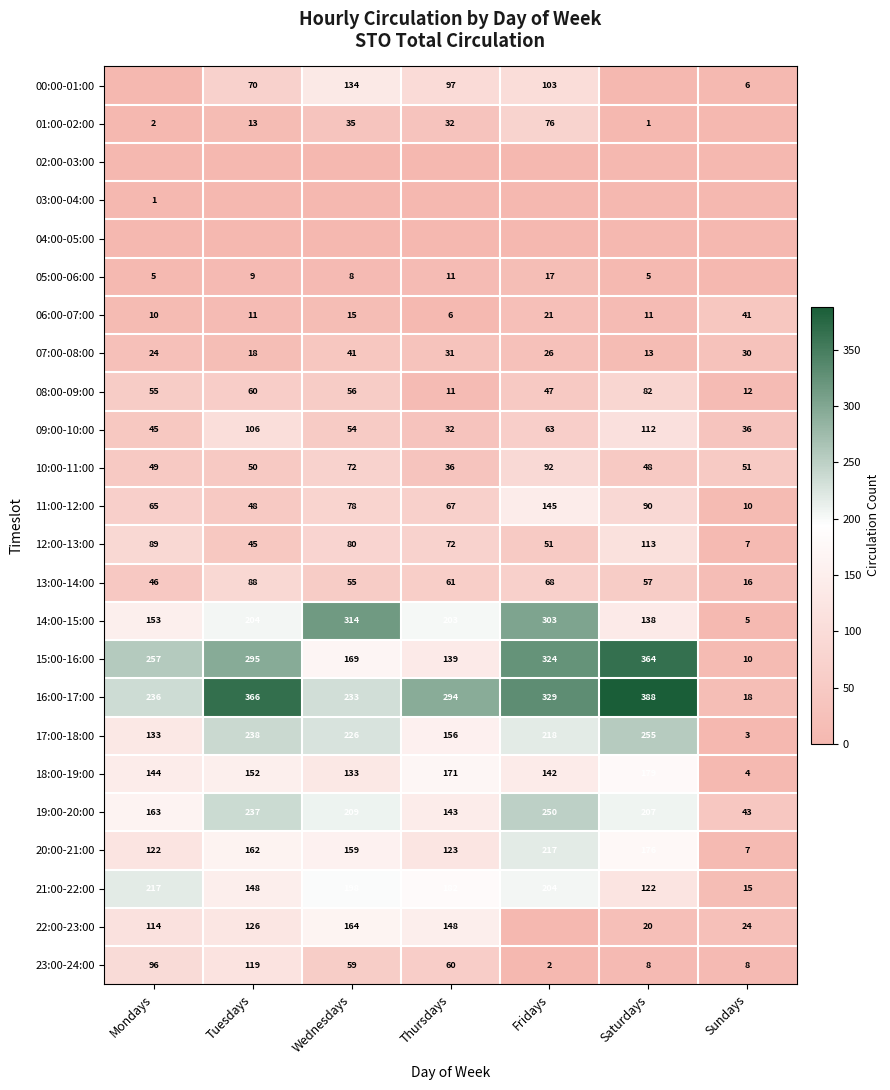

What is the sum of all 18:00-19:00 values?

925